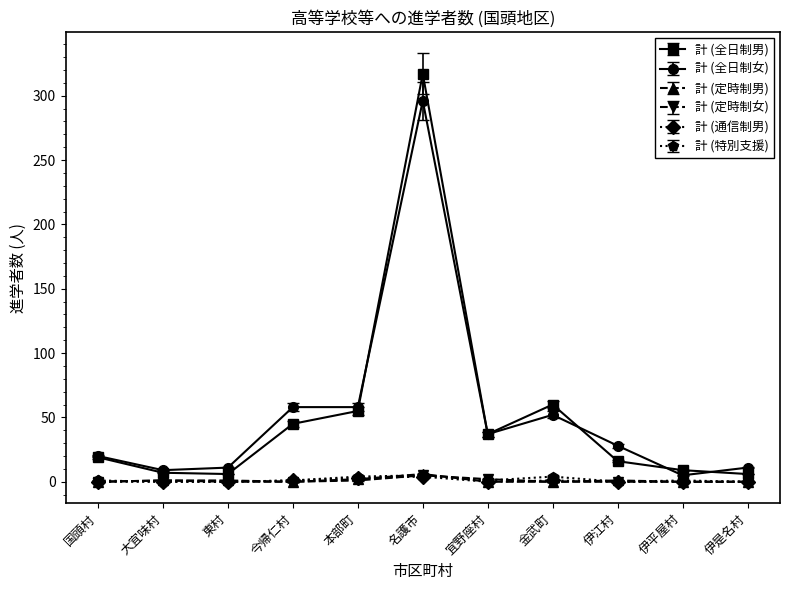

How many categories are shown in the chart?

11